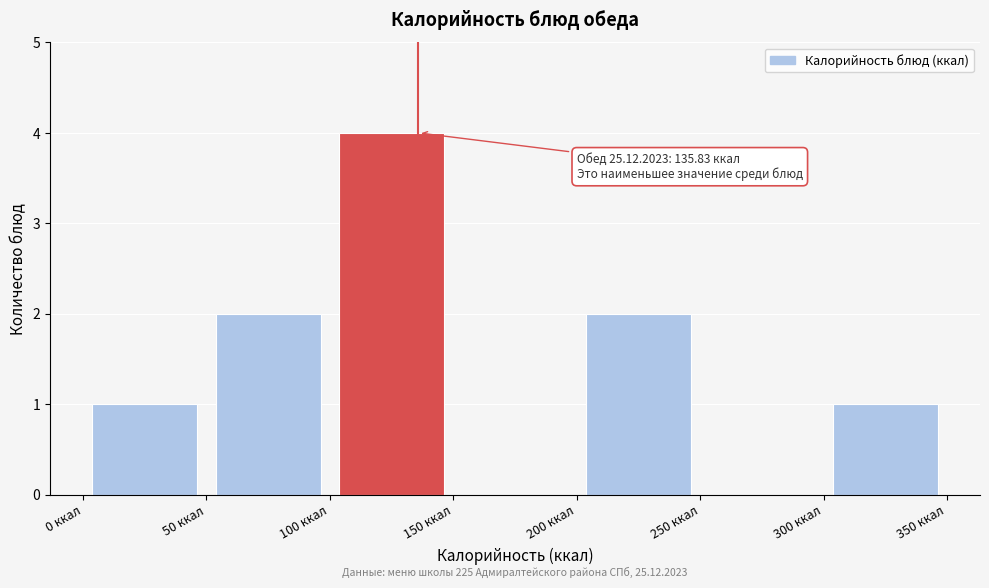

Over which range of the x-axis is the bar tallest?

100 to 150